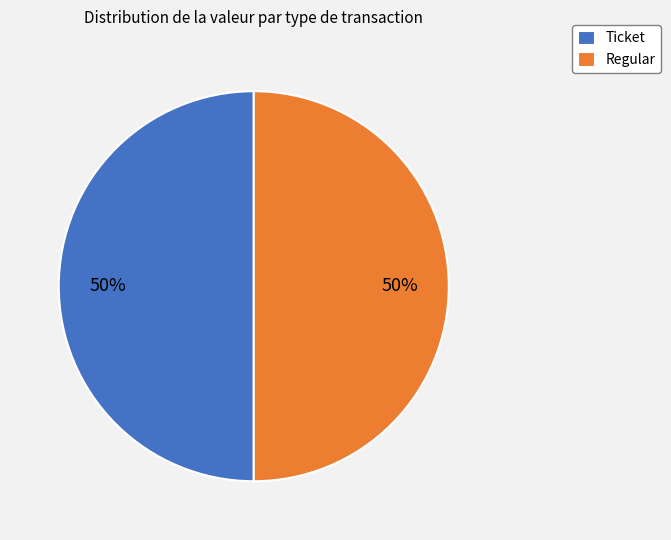

What is the ratio of the value at Ticket to the value at Regular?

1.0